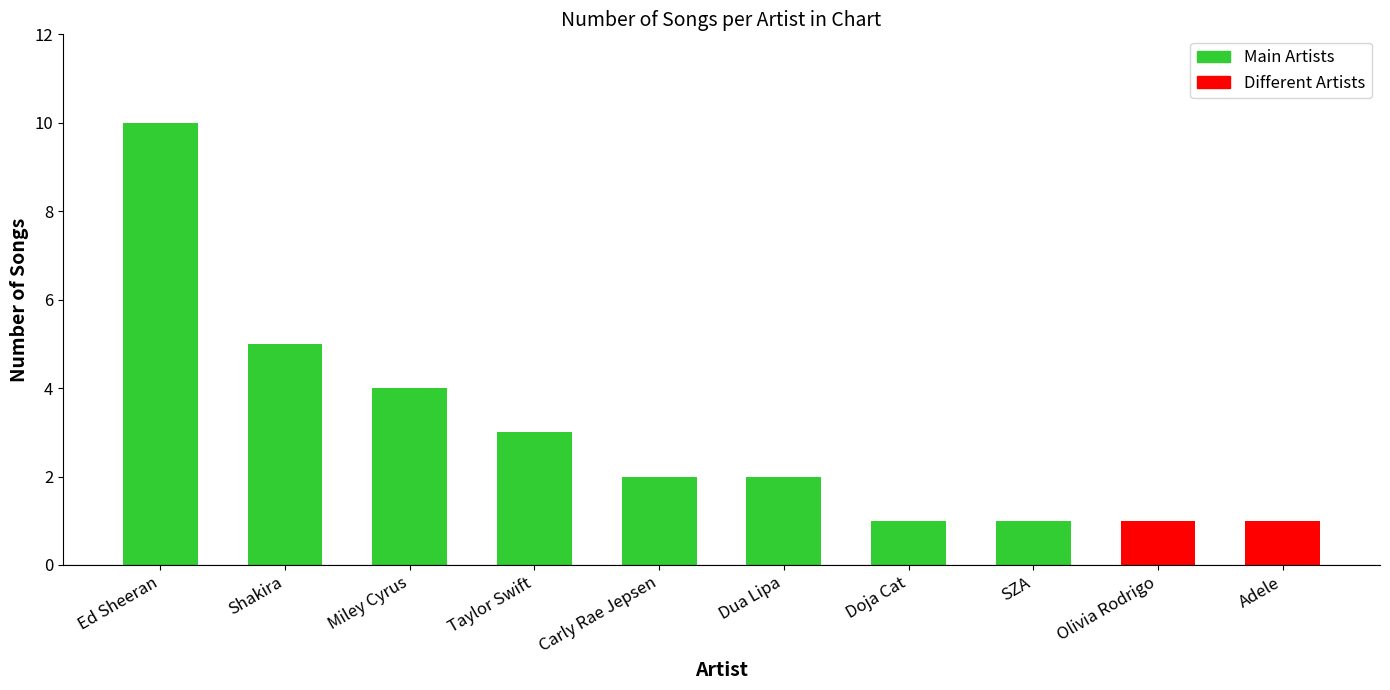

What is the approximate value at Shakira?

5